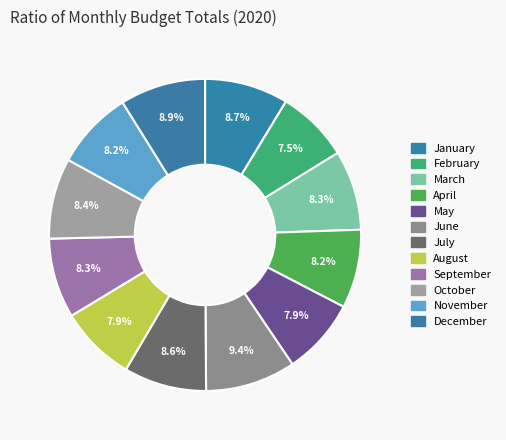

How many slices are in this pie chart?

12